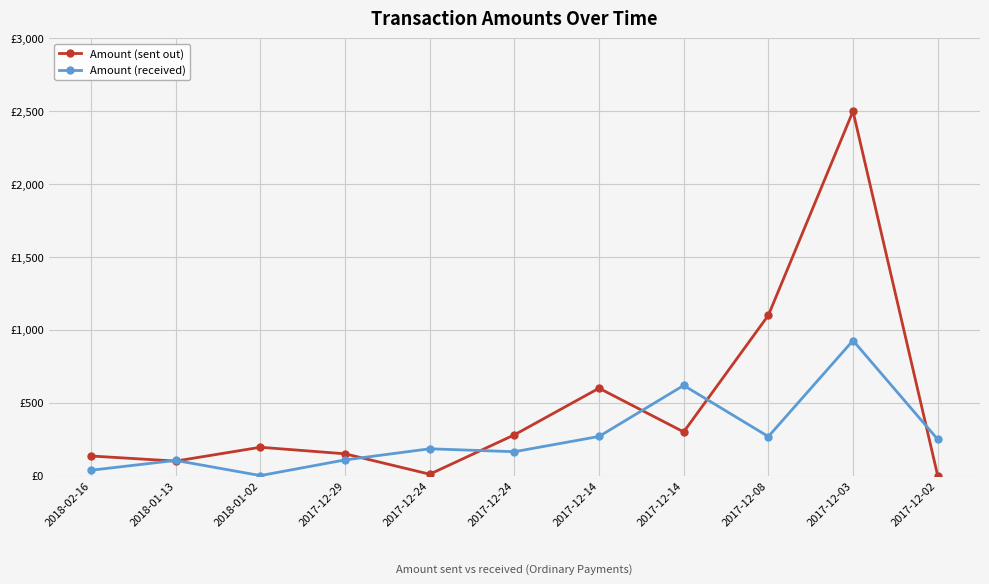

What value does the Amount (received) series have at 2017-12-08?

268.2